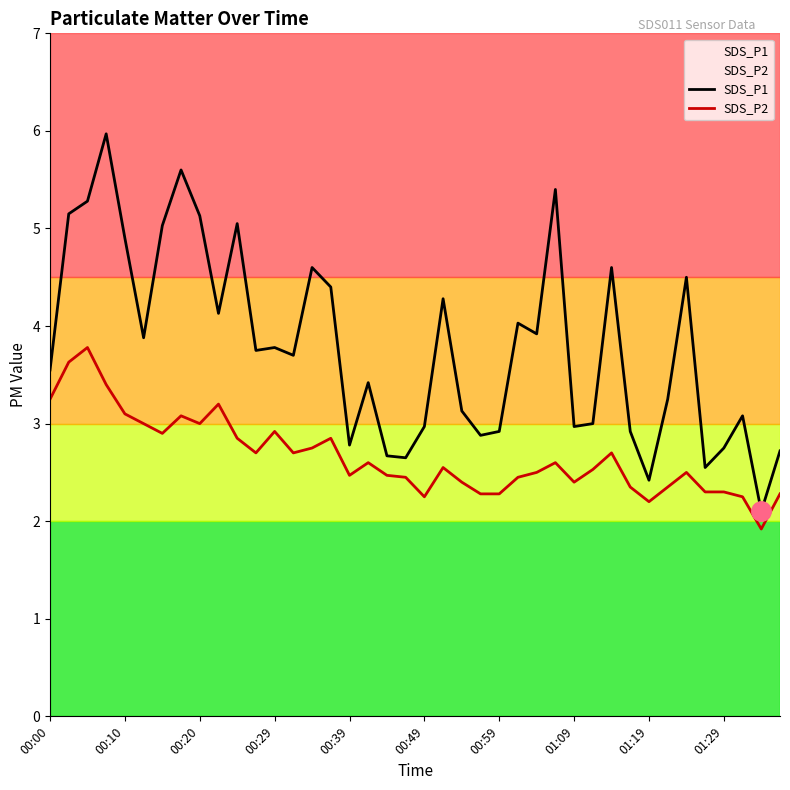

Where does the SDS_P2 series first go above 2?

00:00